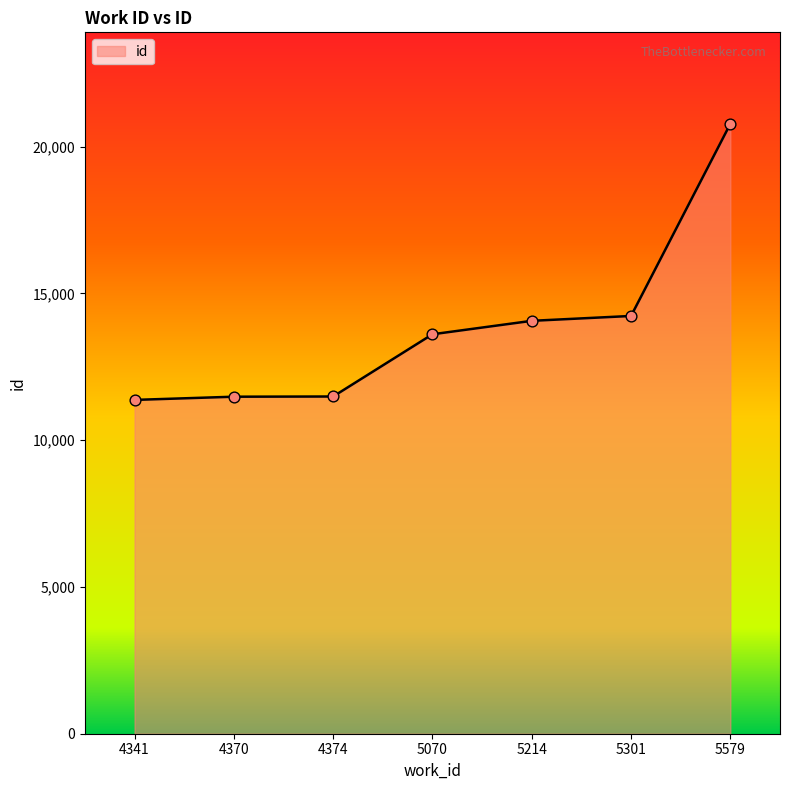

Between 5070 and 4370, which is larger?

5070